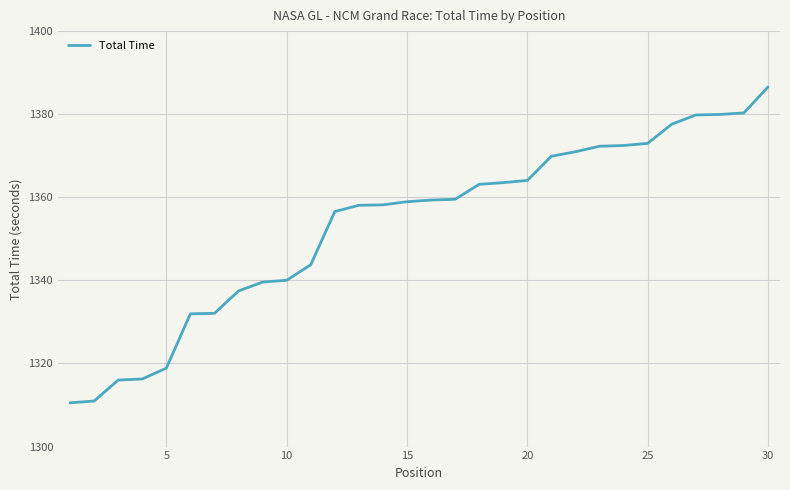

What is the smallest value displayed?

1310.5